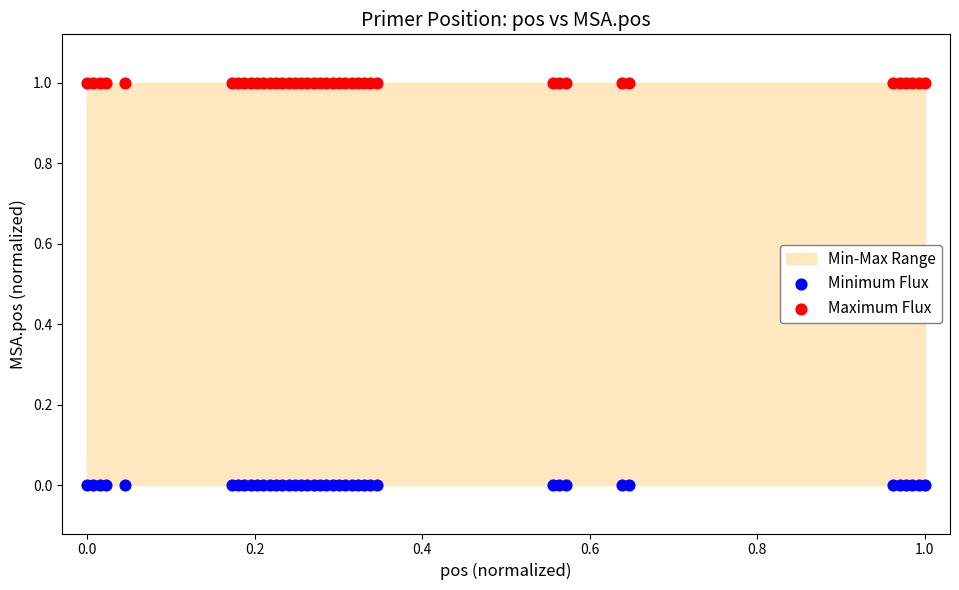

Which series contains the lowest Y value?

Minimum Flux